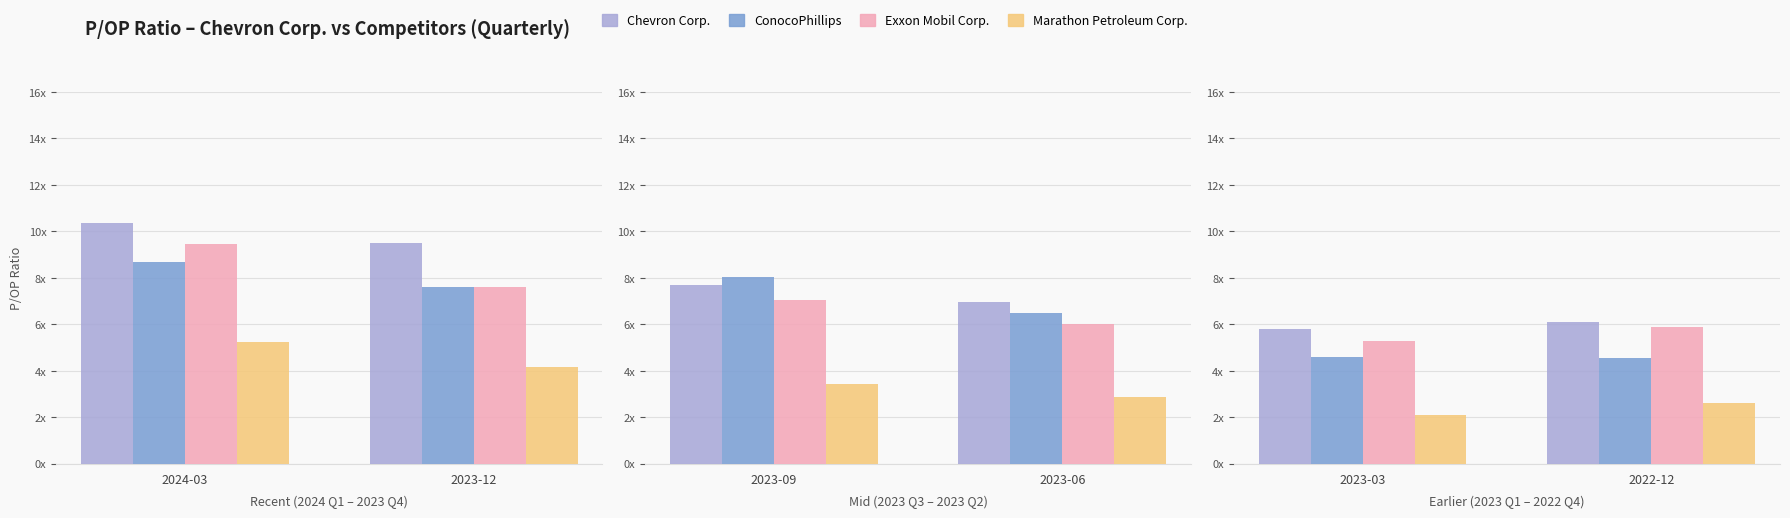

How many Chevron Corp. values are between 5 and 6?

1